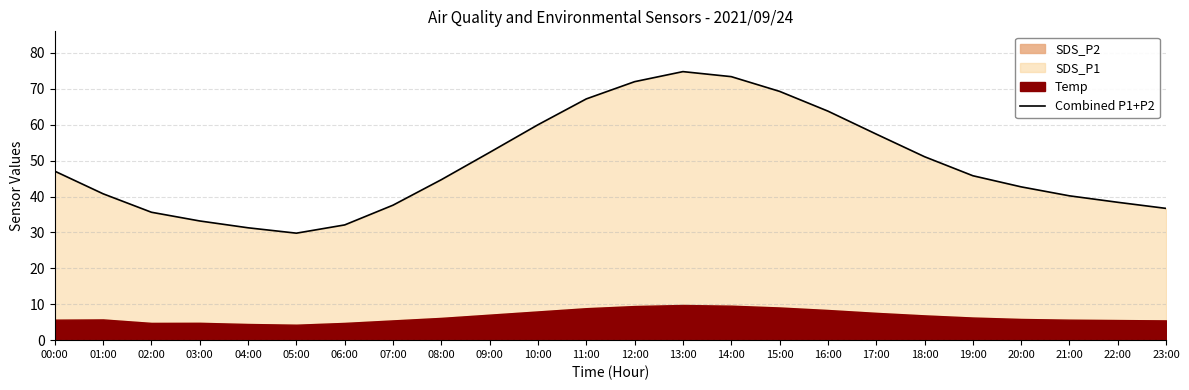

Between 07:00 and 00:00, which is larger?

00:00